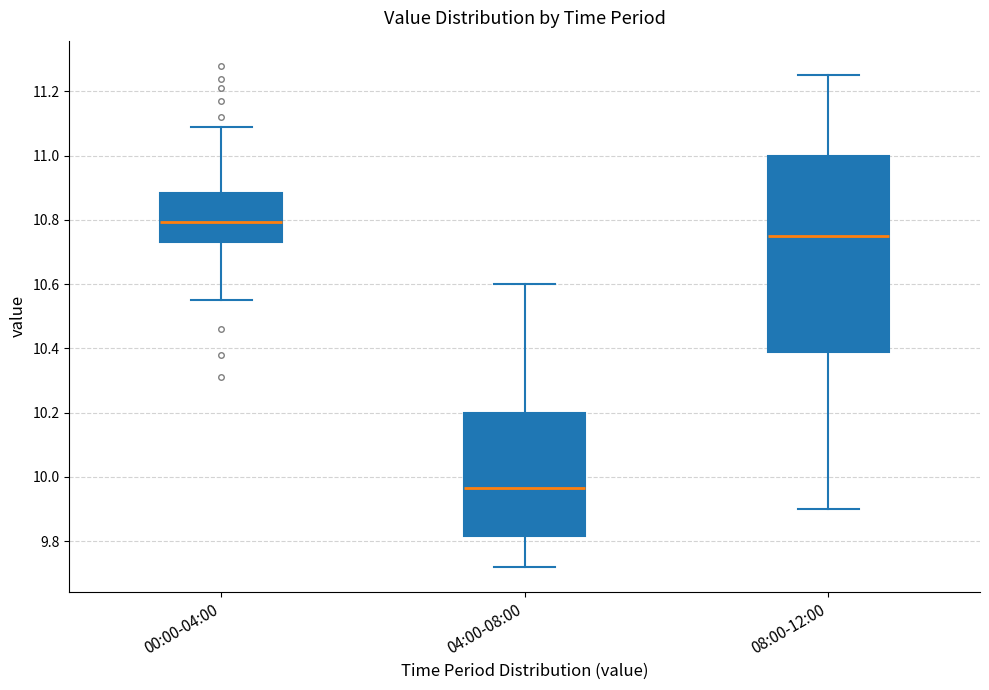

Which box's median line is the highest?

00:00-04:00